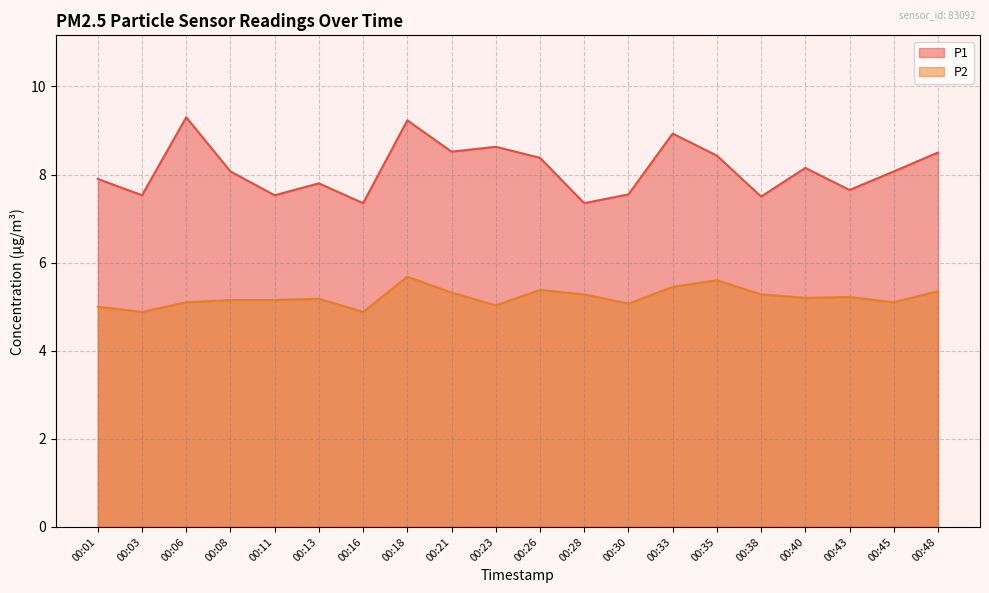

What is the greatest value displayed?

9.3